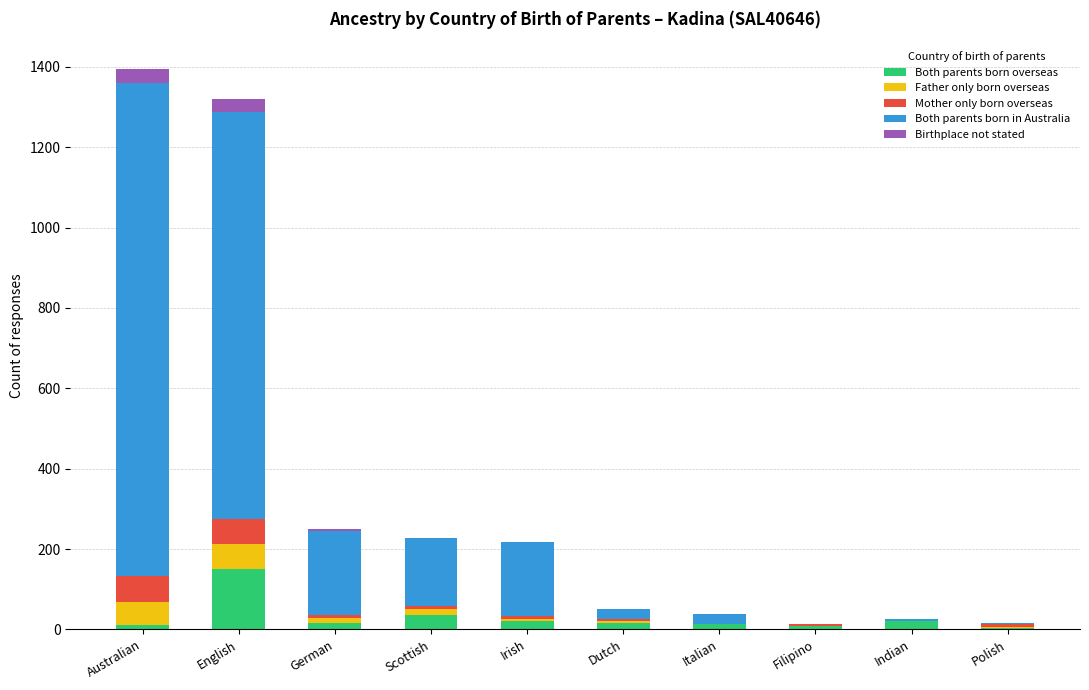

The Both parents born overseas series shows 151 at English. True or false?

True